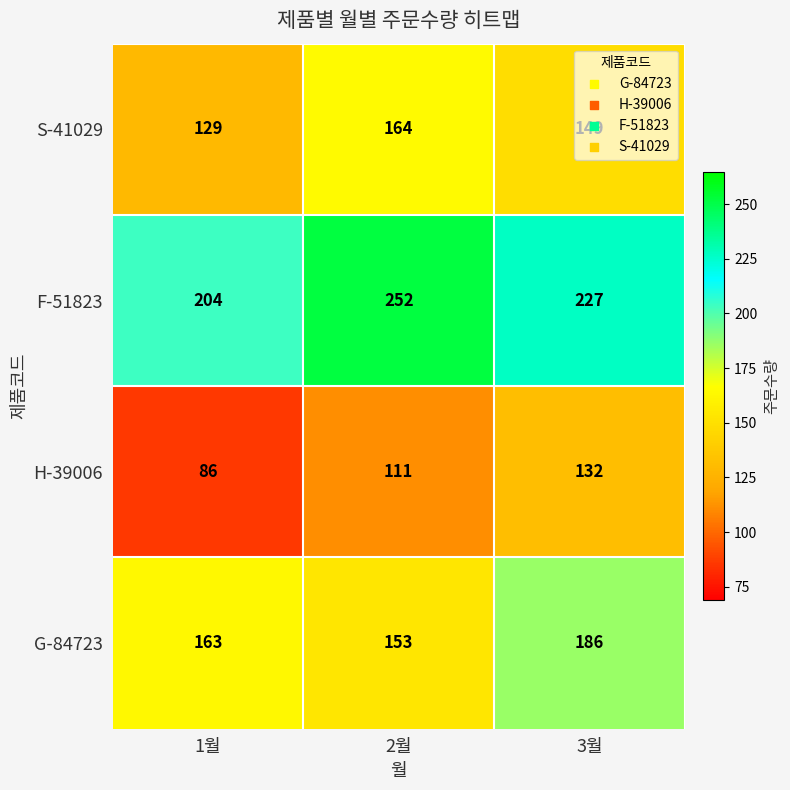

What is the spread (max minus min) of values at 3월?

95